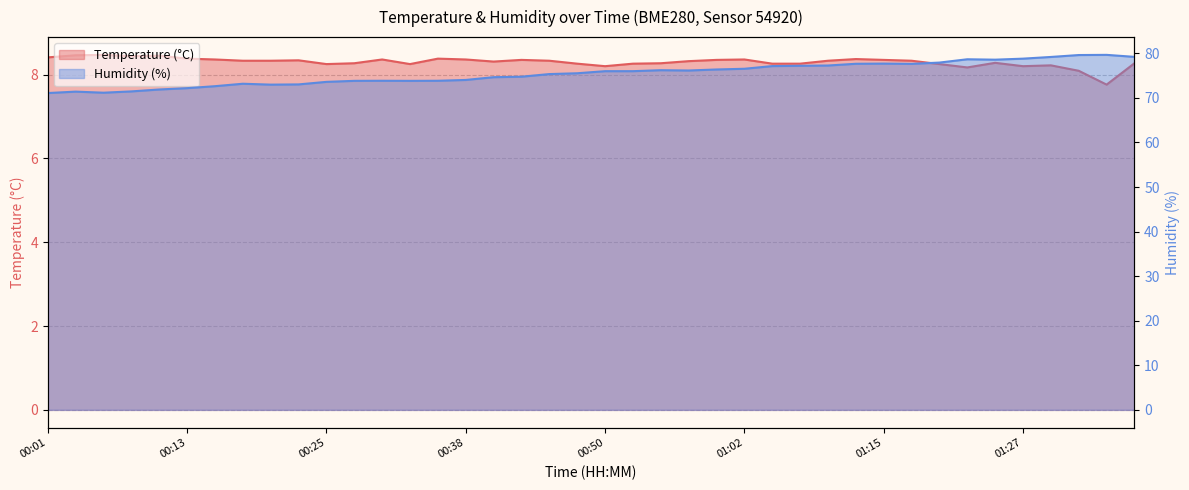

What is the difference between the highest and lowest values at 00:55?

68.0